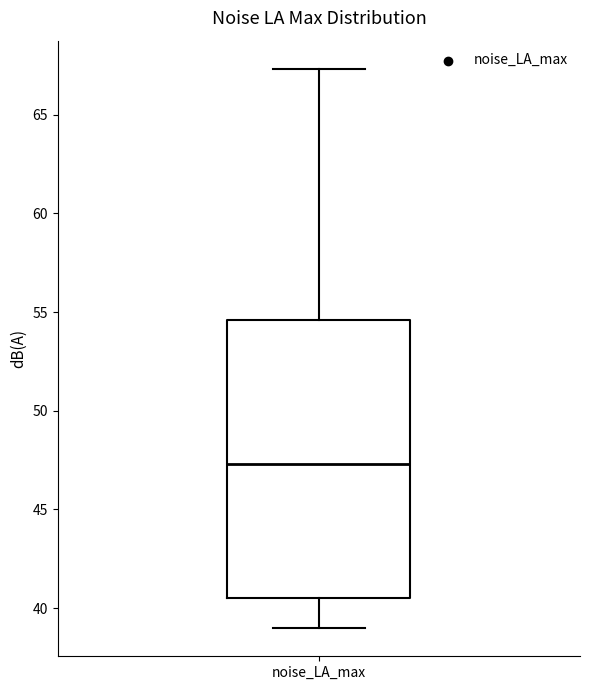

Transcribe this box plot: give where the median line is, the range the box spans, and where the two whiskers end, as read against the y-axis. The values are not printed on the chart, so give them approximately, as read against the axis.

median 47.5, box 40.5 to 54.5, whiskers 39.0 to 67.5